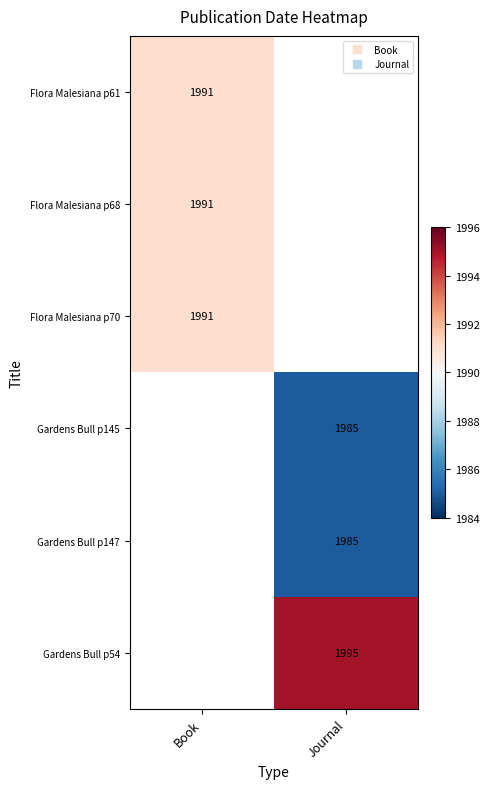

What is the maximum value for Flora Malesiana p70?

1991.0